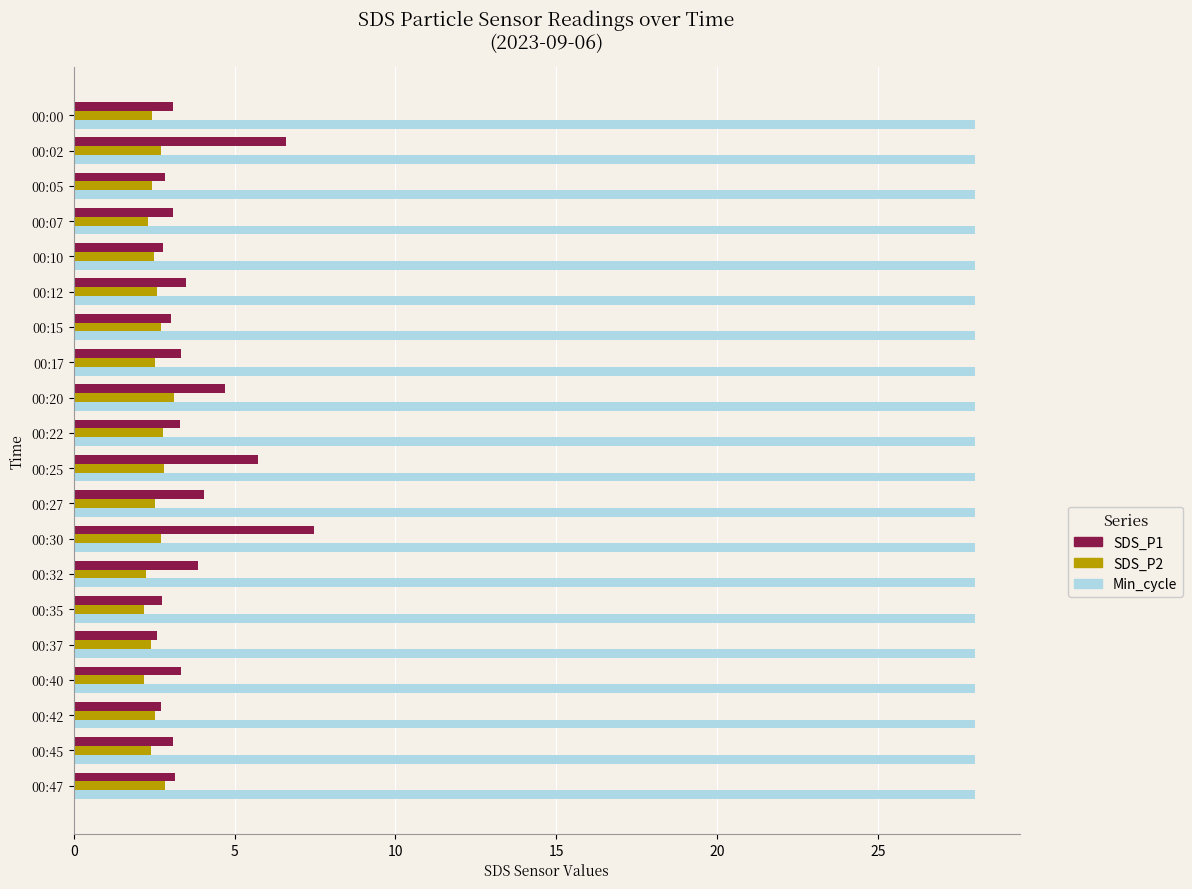

What is the difference between the maximum and minimum values in the SDS_P1 series?

4.9